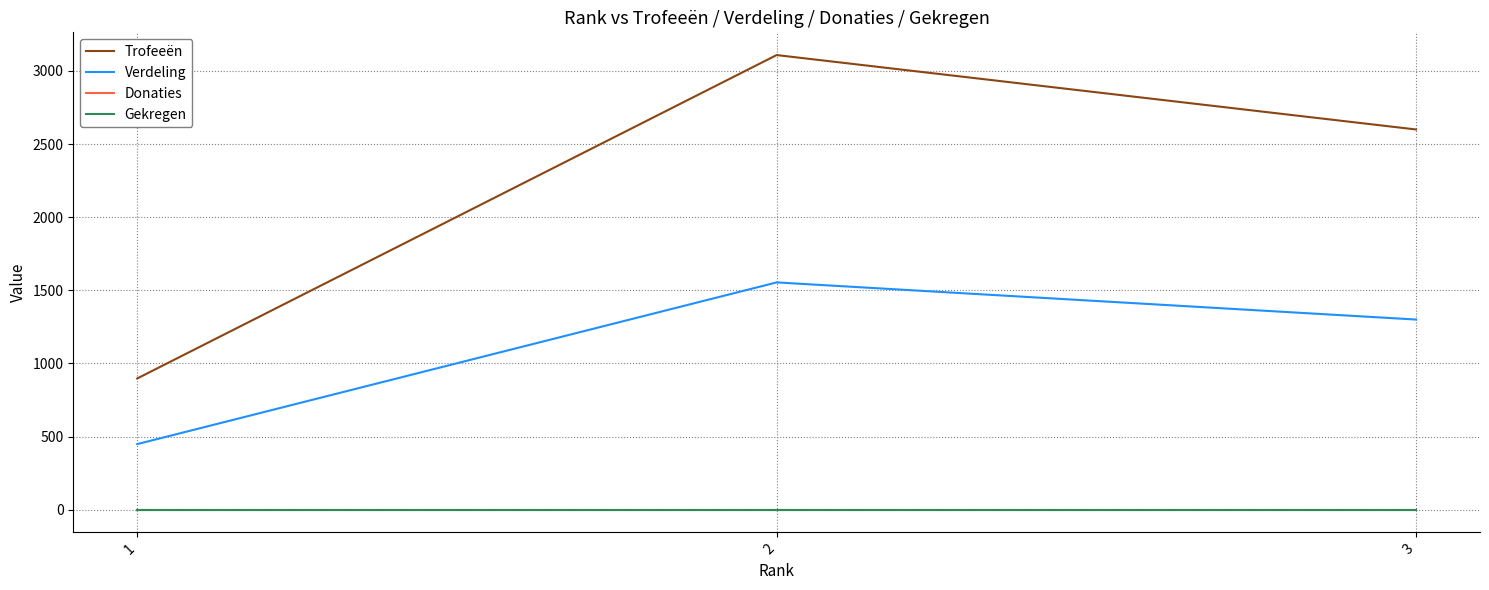

What is the spread (max minus min) of values at 1?

897